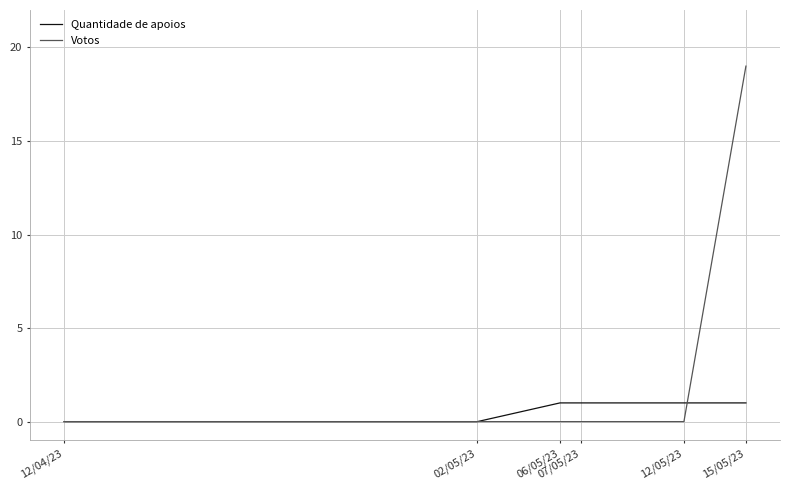

Which series has the largest total across all categories?

Votos